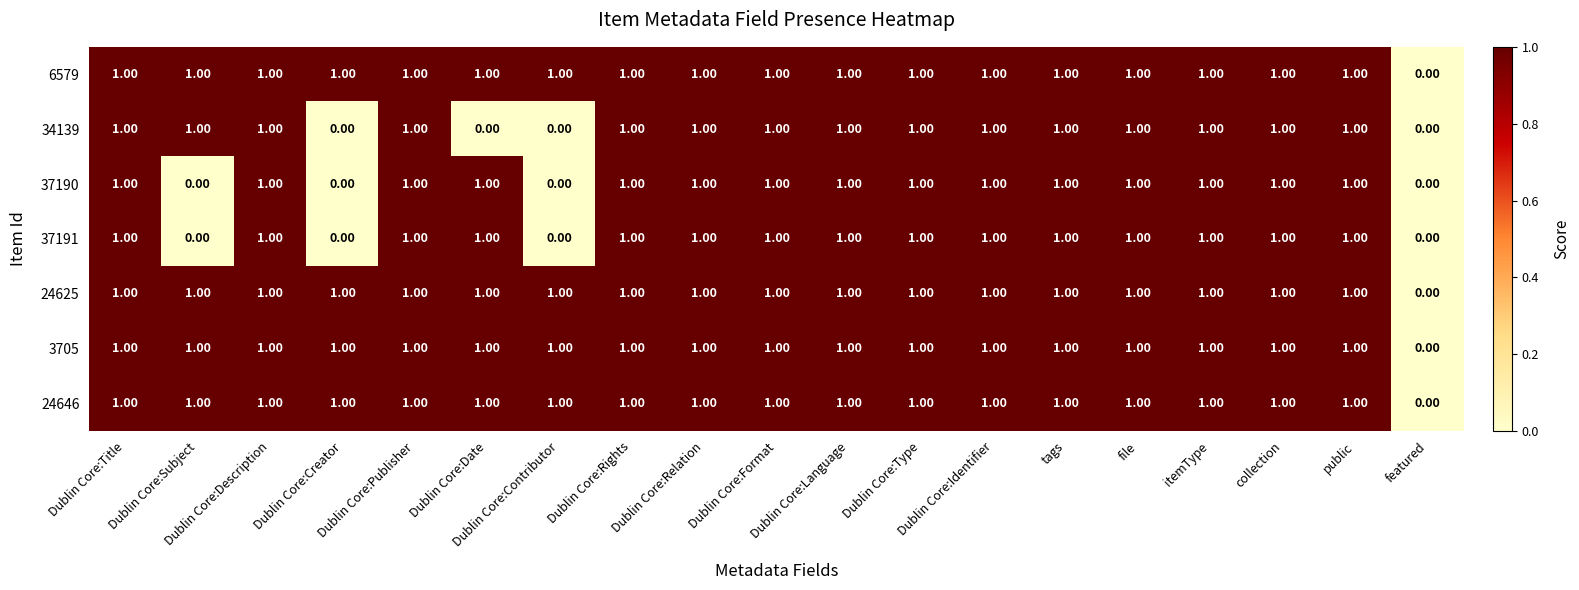

What is the sum of all 3705 values?

18